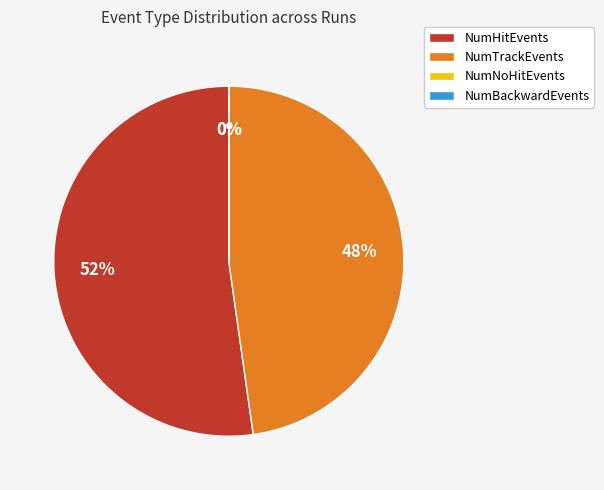

Is there any slice that represents more than half of the pie?

Yes